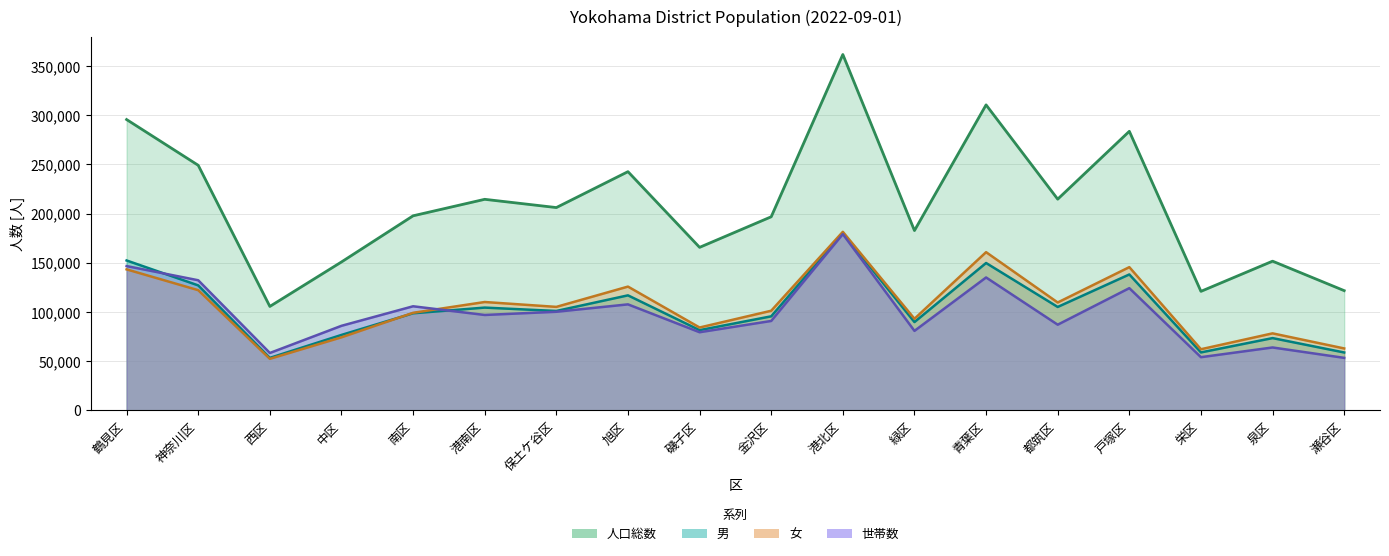

Where is the first local minimum for 世帯数?

西区